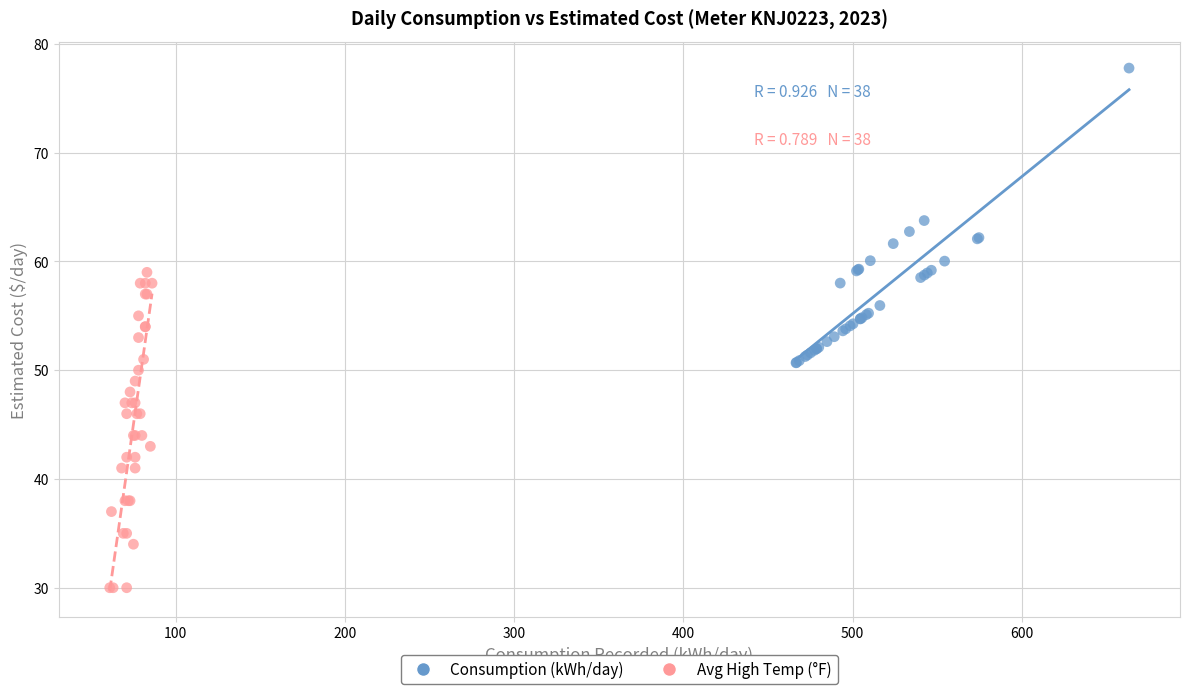

Which series reaches the maximum Y coordinate?

Consumption (kWh/day)